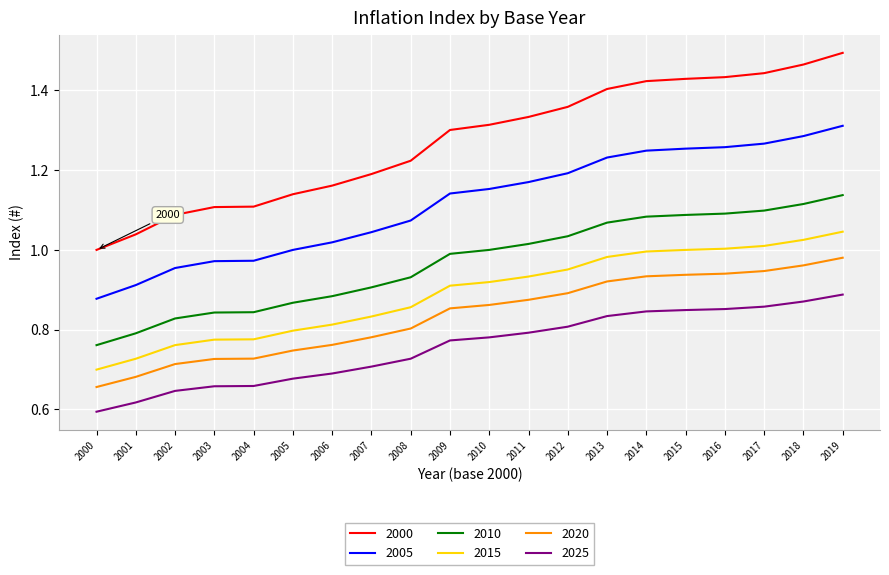

What is the difference between the second highest and second lowest values in the 2020 series?

0.3